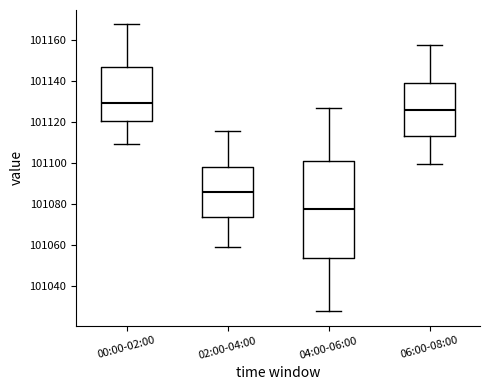

Reading left to right, transcribe this box plot: for each box, give where its median line is, the range the box spans, and where its two whiskers end, as read against the y-axis. The values are not printed on the chart, so give them approximately, as read against the axis.

00:00-02:00: median 101130, box 101120 to 101146, whiskers 101110 to 101168
02:00-04:00: median 101086, box 101074 to 101098, whiskers 101058 to 101116
04:00-06:00: median 101078, box 101054 to 101100, whiskers 101028 to 101126
06:00-08:00: median 101126, box 101112 to 101140, whiskers 101100 to 101158